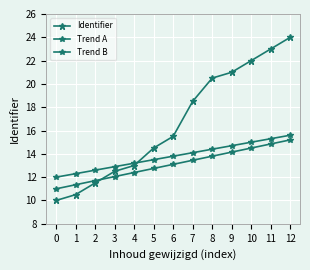

What is the smallest value displayed?

10.0